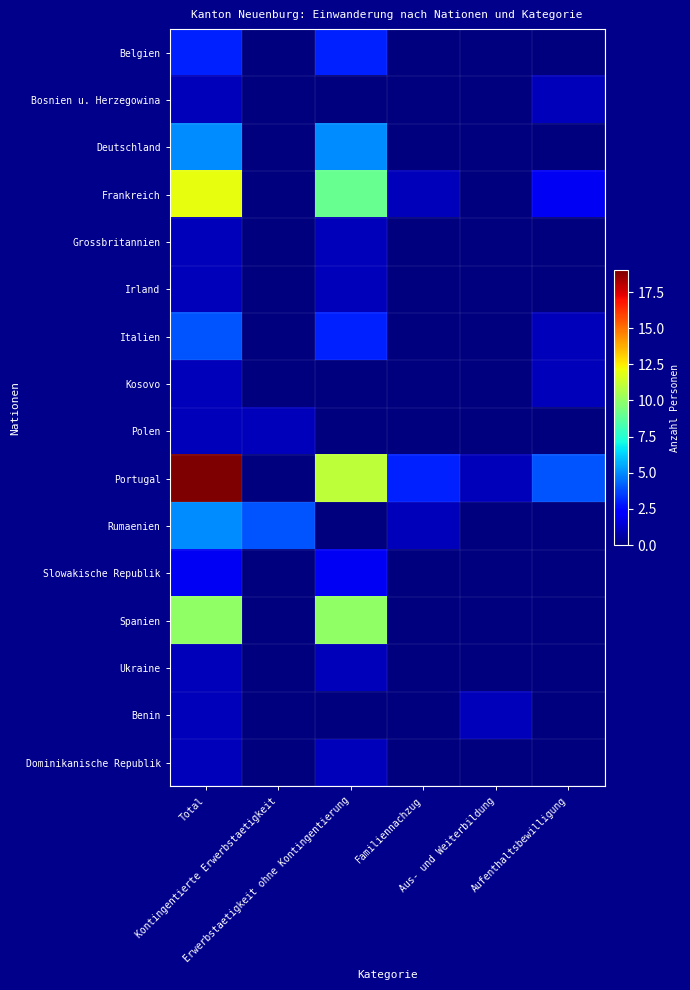

Reading left to right, list all the values displayed in this chart.

Belgien: Total=3	Kontingentierte Erwerbstaetigkeit=0	Erwerbstaetigkeit ohne Kontingentierung=3	Familiennachzug=0	Aus- und Weiterbildung=0	Aufenthaltsbewilligung=0
Bosnien u. Herzegowina: Total=1	Kontingentierte Erwerbstaetigkeit=0	Erwerbstaetigkeit ohne Kontingentierung=0	Familiennachzug=0	Aus- und Weiterbildung=0	Aufenthaltsbewilligung=1
Deutschland: Total=5	Kontingentierte Erwerbstaetigkeit=0	Erwerbstaetigkeit ohne Kontingentierung=5	Familiennachzug=0	Aus- und Weiterbildung=0	Aufenthaltsbewilligung=0
Frankreich: Total=12	Kontingentierte Erwerbstaetigkeit=0	Erwerbstaetigkeit ohne Kontingentierung=9	Familiennachzug=1	Aus- und Weiterbildung=0	Aufenthaltsbewilligung=2
Grossbritannien: Total=1	Kontingentierte Erwerbstaetigkeit=0	Erwerbstaetigkeit ohne Kontingentierung=1	Familiennachzug=0	Aus- und Weiterbildung=0	Aufenthaltsbewilligung=0
Irland: Total=1	Kontingentierte Erwerbstaetigkeit=0	Erwerbstaetigkeit ohne Kontingentierung=1	Familiennachzug=0	Aus- und Weiterbildung=0	Aufenthaltsbewilligung=0
Italien: Total=4	Kontingentierte Erwerbstaetigkeit=0	Erwerbstaetigkeit ohne Kontingentierung=3	Familiennachzug=0	Aus- und Weiterbildung=0	Aufenthaltsbewilligung=1
Kosovo: Total=1	Kontingentierte Erwerbstaetigkeit=0	Erwerbstaetigkeit ohne Kontingentierung=0	Familiennachzug=0	Aus- und Weiterbildung=0	Aufenthaltsbewilligung=1
Polen: Total=1	Kontingentierte Erwerbstaetigkeit=1	Erwerbstaetigkeit ohne Kontingentierung=0	Familiennachzug=0	Aus- und Weiterbildung=0	Aufenthaltsbewilligung=0
Portugal: Total=19	Kontingentierte Erwerbstaetigkeit=0	Erwerbstaetigkeit ohne Kontingentierung=11	Familiennachzug=3	Aus- und Weiterbildung=1	Aufenthaltsbewilligung=4
Rumaenien: Total=5	Kontingentierte Erwerbstaetigkeit=4	Erwerbstaetigkeit ohne Kontingentierung=0	Familiennachzug=1	Aus- und Weiterbildung=0	Aufenthaltsbewilligung=0
Slowakische Republik: Total=2	Kontingentierte Erwerbstaetigkeit=0	Erwerbstaetigkeit ohne Kontingentierung=2	Familiennachzug=0	Aus- und Weiterbildung=0	Aufenthaltsbewilligung=0
Spanien: Total=10	Kontingentierte Erwerbstaetigkeit=0	Erwerbstaetigkeit ohne Kontingentierung=10	Familiennachzug=0	Aus- und Weiterbildung=0	Aufenthaltsbewilligung=0
Ukraine: Total=1	Kontingentierte Erwerbstaetigkeit=0	Erwerbstaetigkeit ohne Kontingentierung=1	Familiennachzug=0	Aus- und Weiterbildung=0	Aufenthaltsbewilligung=0
Benin: Total=1	Kontingentierte Erwerbstaetigkeit=0	Erwerbstaetigkeit ohne Kontingentierung=0	Familiennachzug=0	Aus- und Weiterbildung=1	Aufenthaltsbewilligung=0
Dominikanische Republik: Total=1	Kontingentierte Erwerbstaetigkeit=0	Erwerbstaetigkeit ohne Kontingentierung=1	Familiennachzug=0	Aus- und Weiterbildung=0	Aufenthaltsbewilligung=0